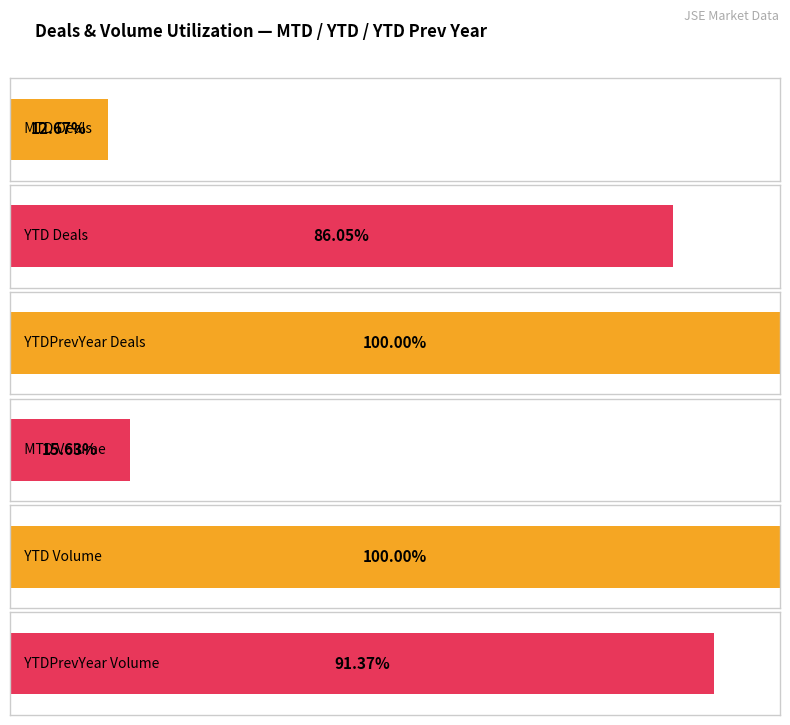

Count the number of data series in this chart.

3